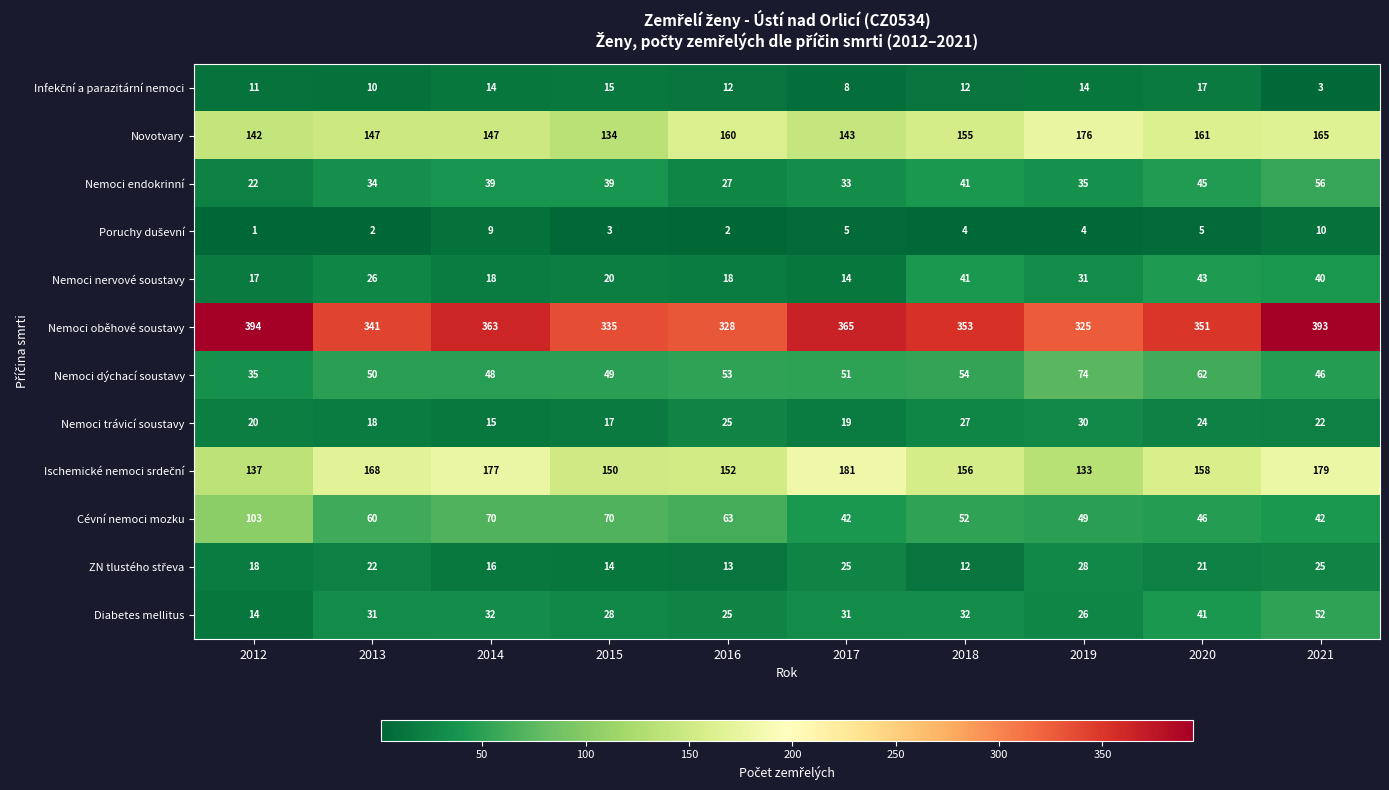

What is the total value across all series at 2015?

874